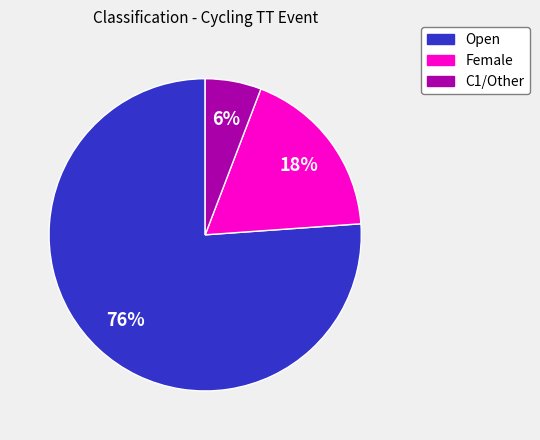

Do C1/Other and Open together represent more than half of the pie?

Yes